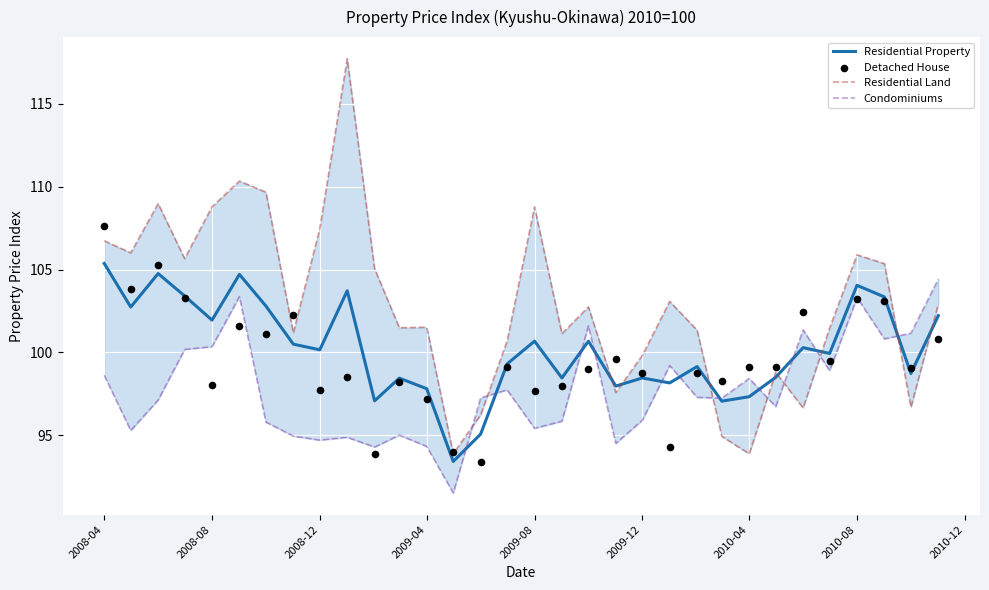

Which series reaches the minimum Y coordinate?

Condominiums